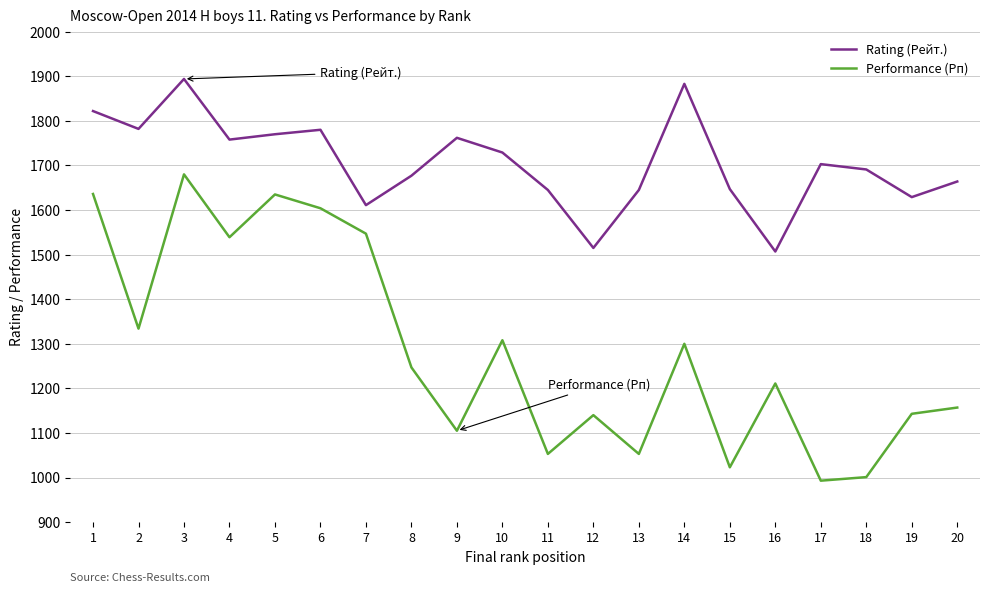

Read the Rating (Рейт.) value at 12, to the nearest 5.

1515